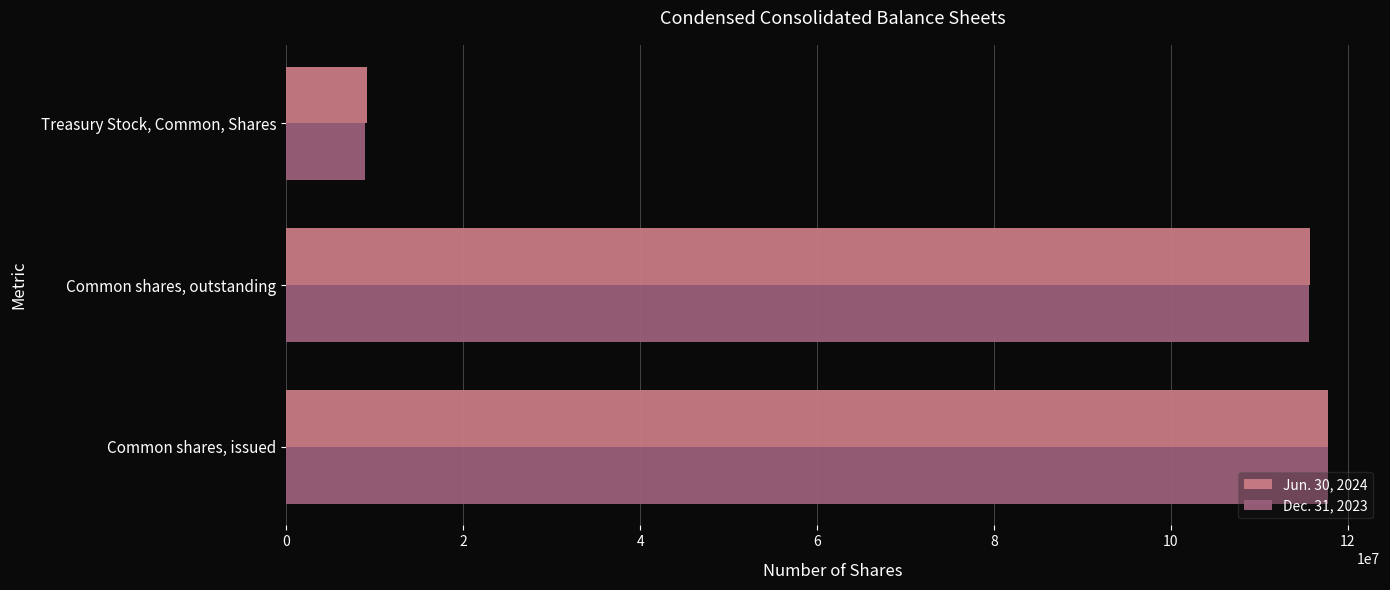

How many distinct data groups are displayed?

2